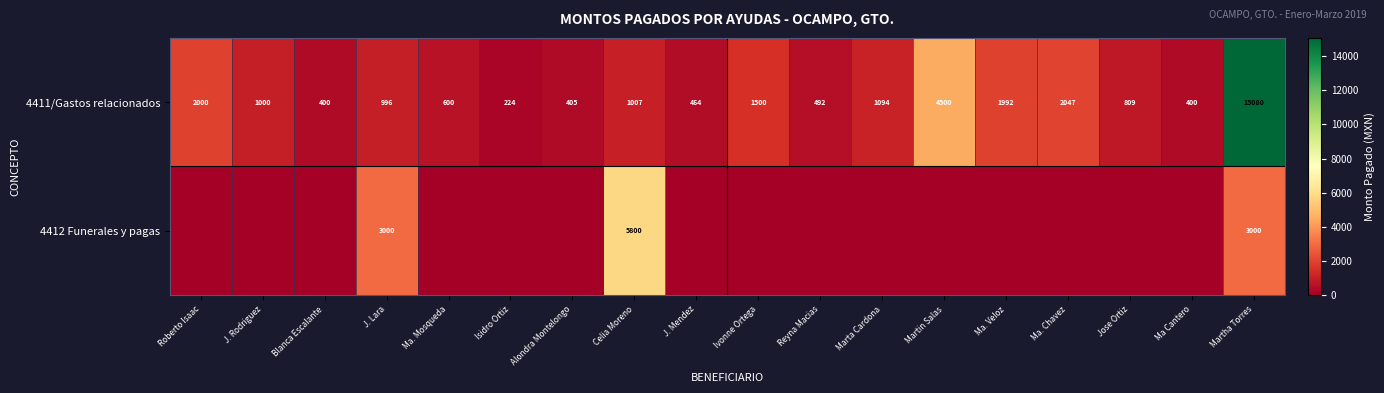

The 4411/Gastos relacionados series shows 498 at Ivonne Ortega. True or false?

False